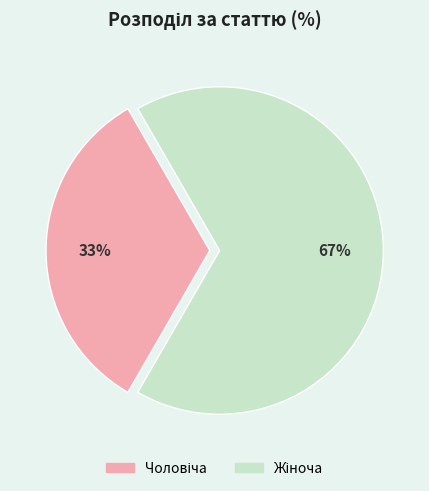

To the nearest percent, what is the average slice percentage?

50%